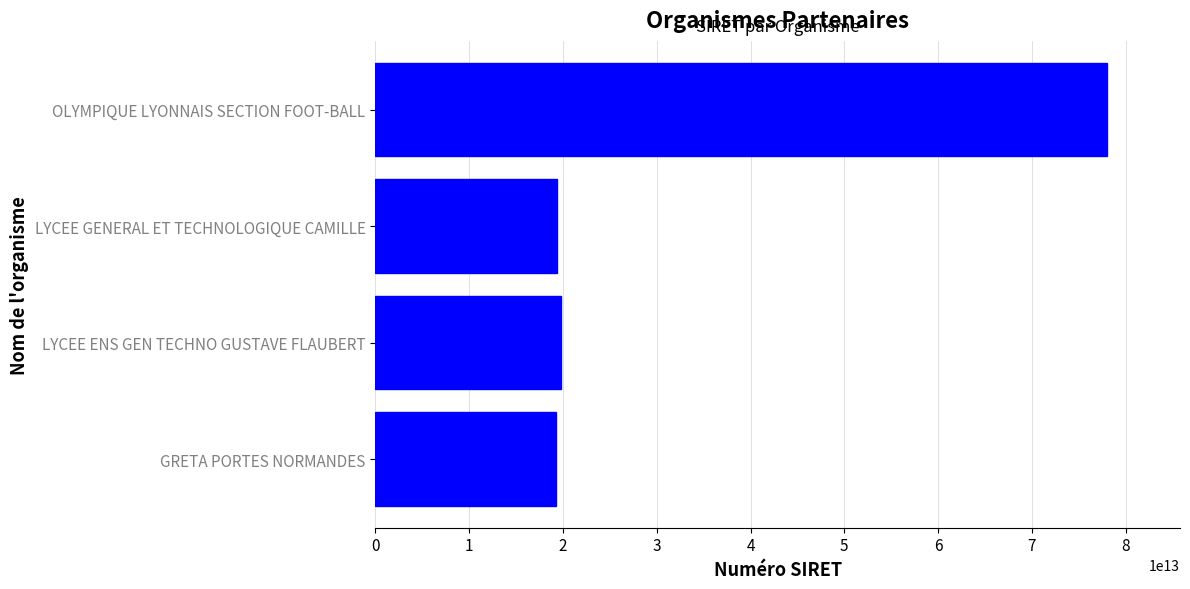

The value at GRETA PORTES NORMANDES is 19270016900027. True or false?

True